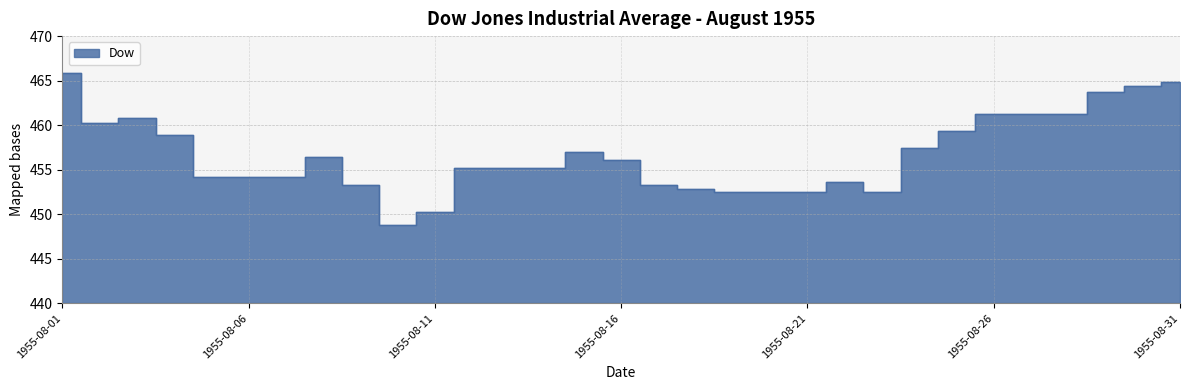

What is the value of the 5th point from the left?

454.2